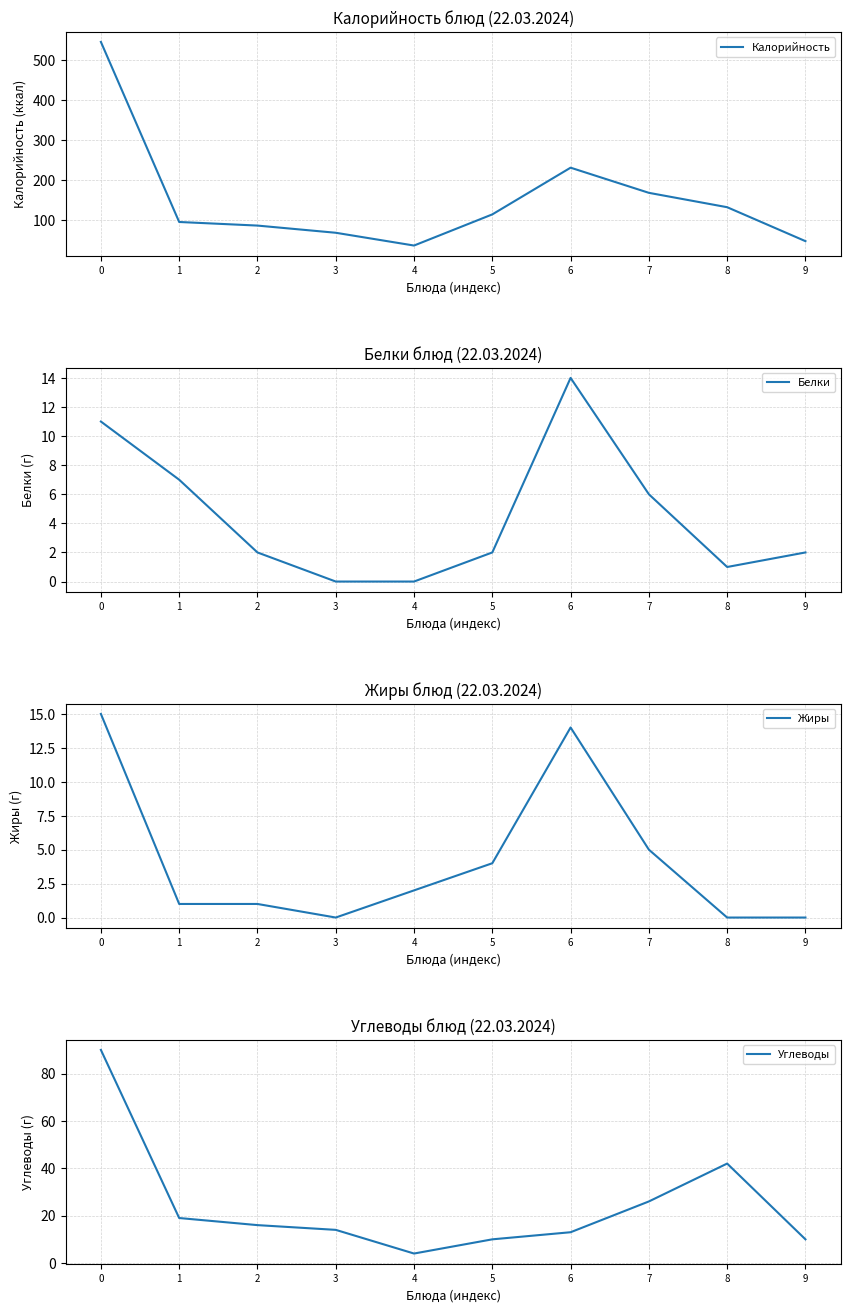

What is the total value across all series at 7?

205